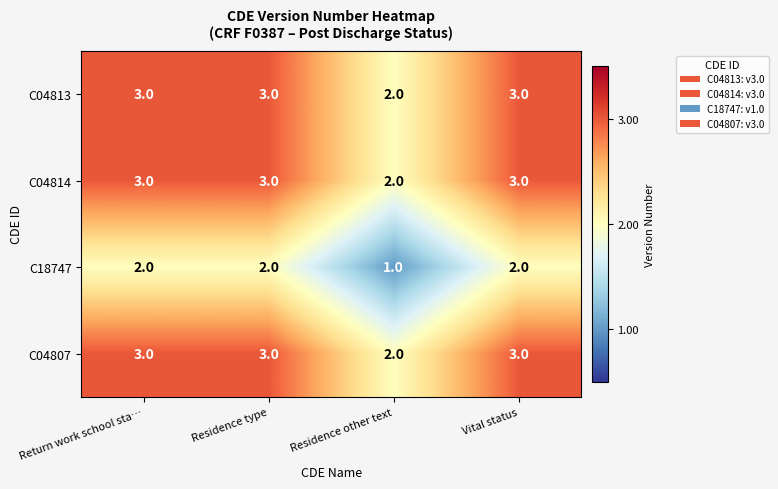

At which category does the chart reach its minimum across all series?

Residence other text